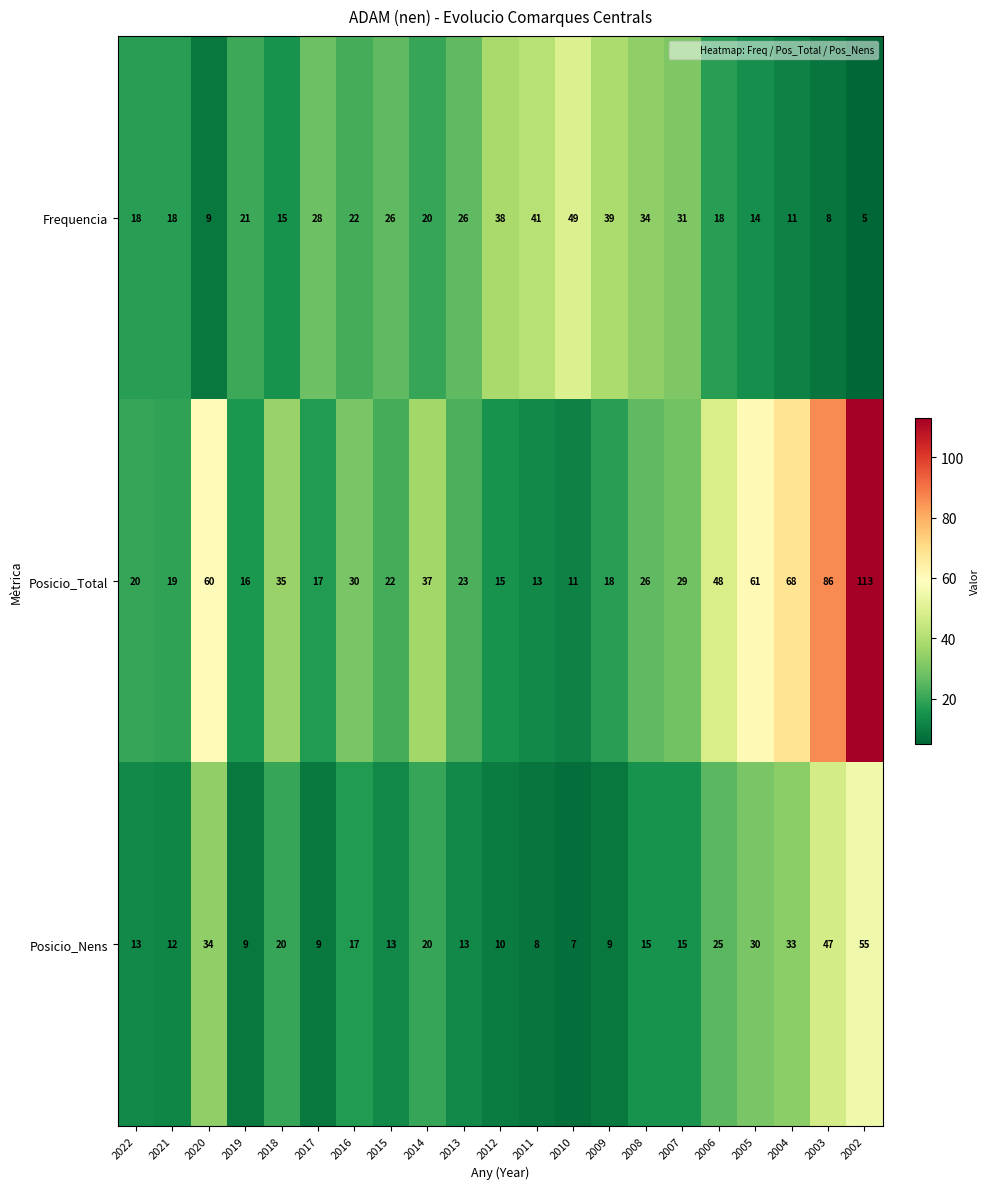

At which category does the chart reach its peak across all series?

2002